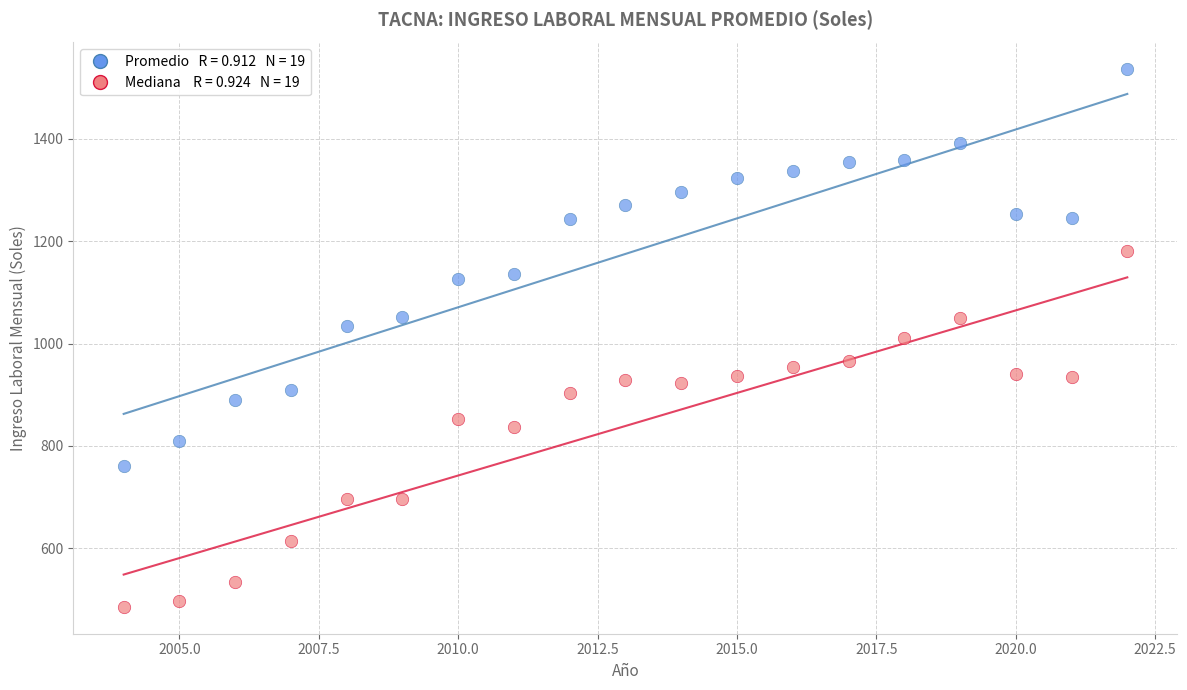

Across all data points, what is the range of Y values (max minus min)?

1050.3